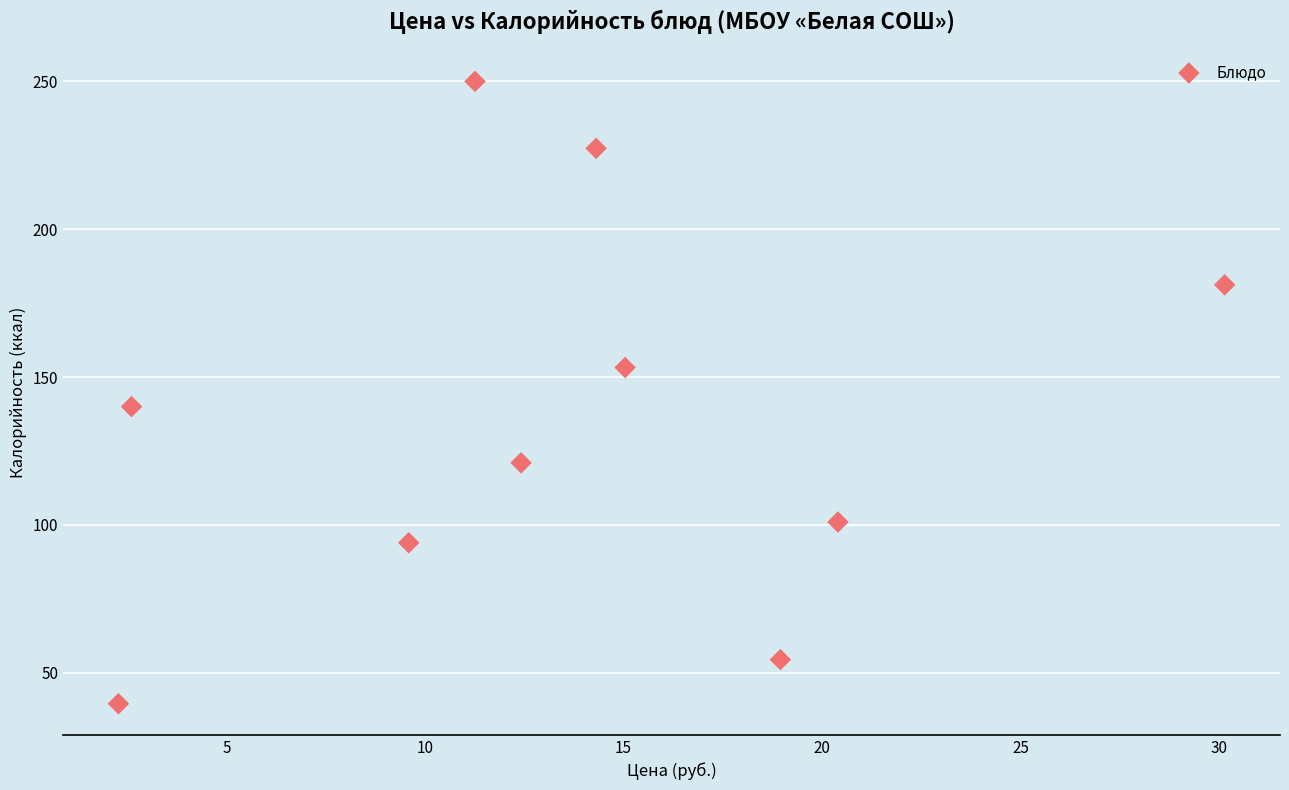

What Y value in the scatter plot is closest to 144?

140.0